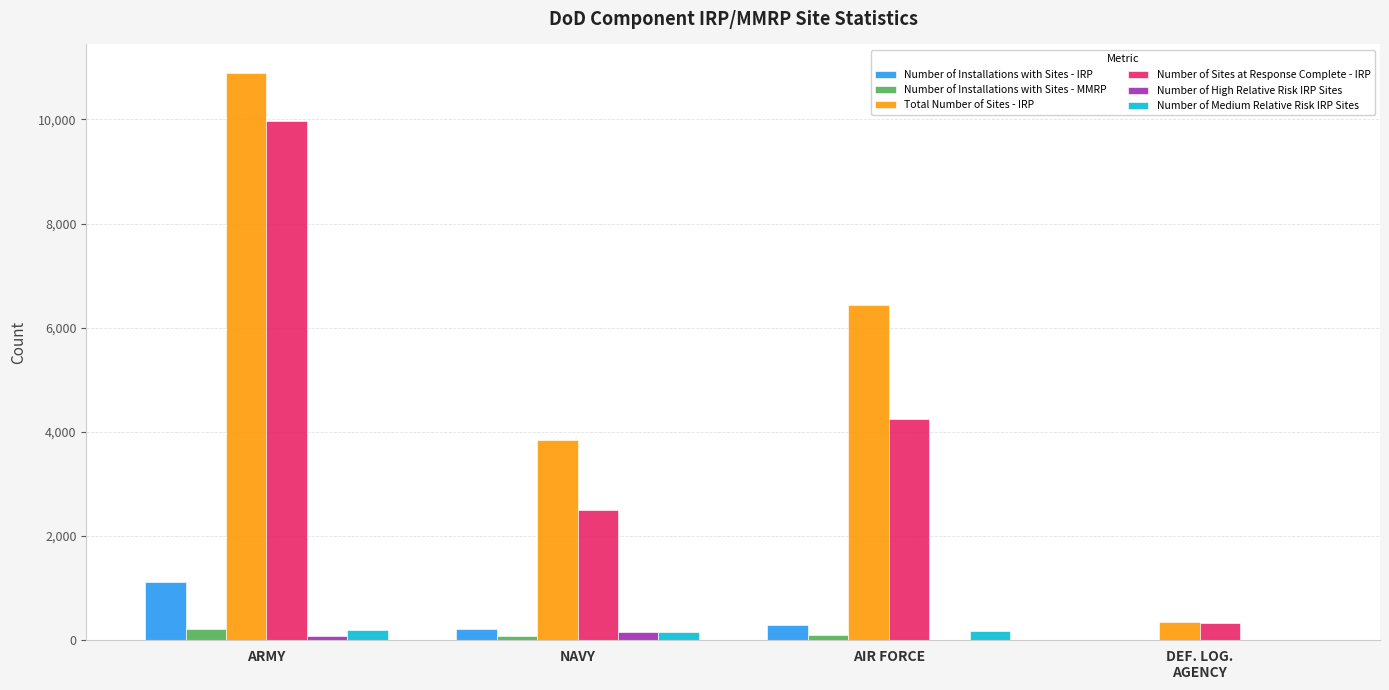

How many groups of bars are there?

4